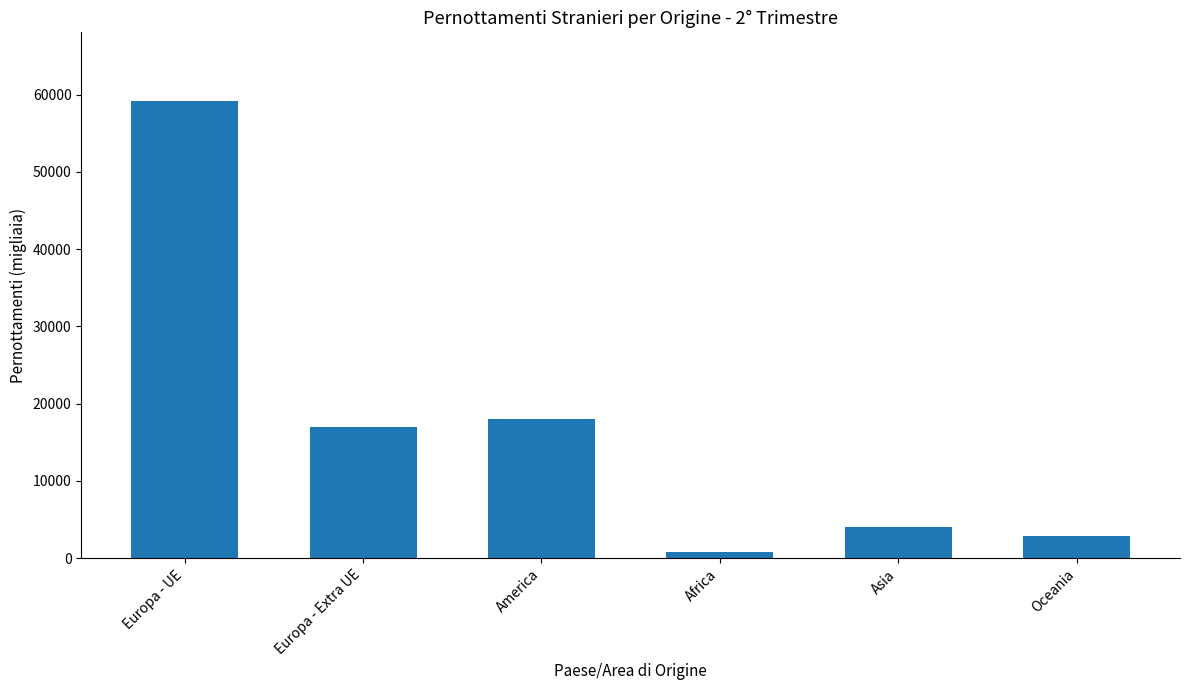

What is the label of the 1st bar from the left?

Europa - UE